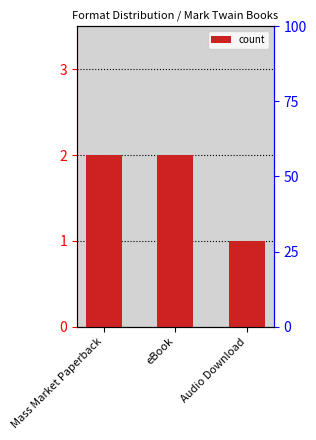

List the labels in order of value, smallest first.

Audio Download, Mass Market Paperback, eBook